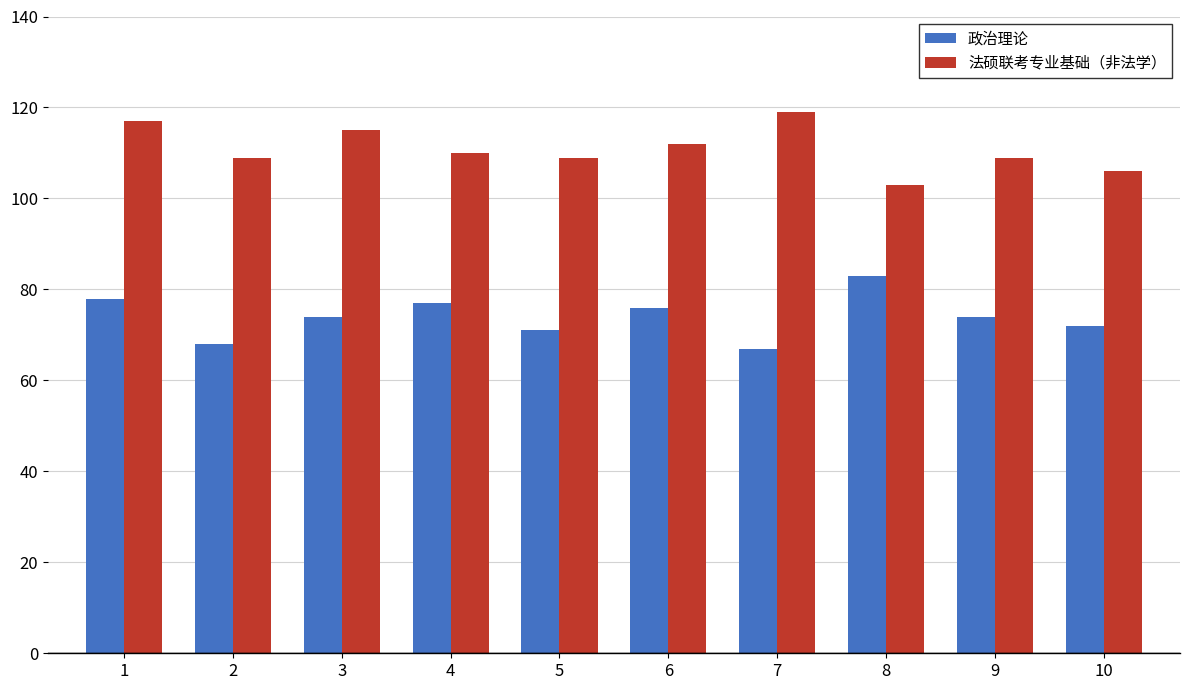

List the series in order of their peak value, lowest first.

政治理论, 法硕联考专业基础（非法学）